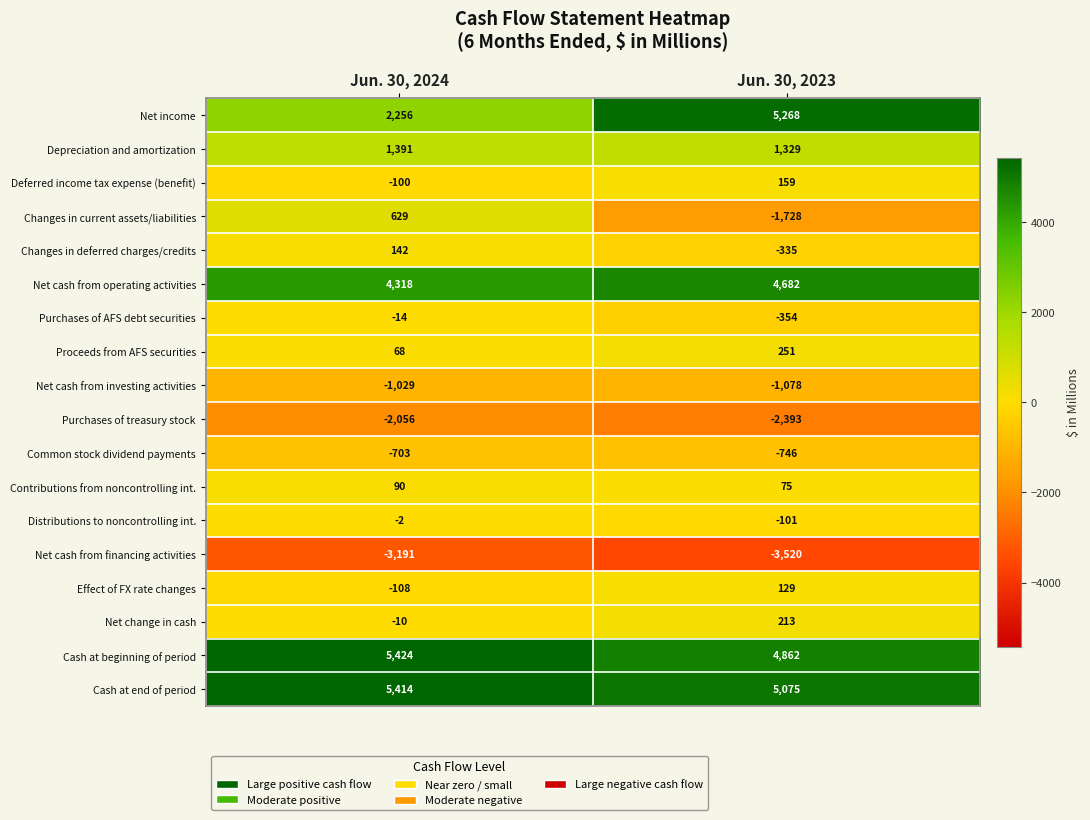

List the series in order of their peak value, highest first.

Cash at beginning of period, Cash at end of period, Net income, Net cash from operating activities, Depreciation and amortization, Changes in current assets/liabilities, Proceeds from AFS securities, Net change in cash, Deferred income tax expense (benefit), Changes in deferred charges/credits, Effect of FX rate changes, Contributions from noncontrolling int., Distributions to noncontrolling int., Purchases of AFS debt securities, Common stock dividend payments, Net cash from investing activities, Purchases of treasury stock, Net cash from financing activities